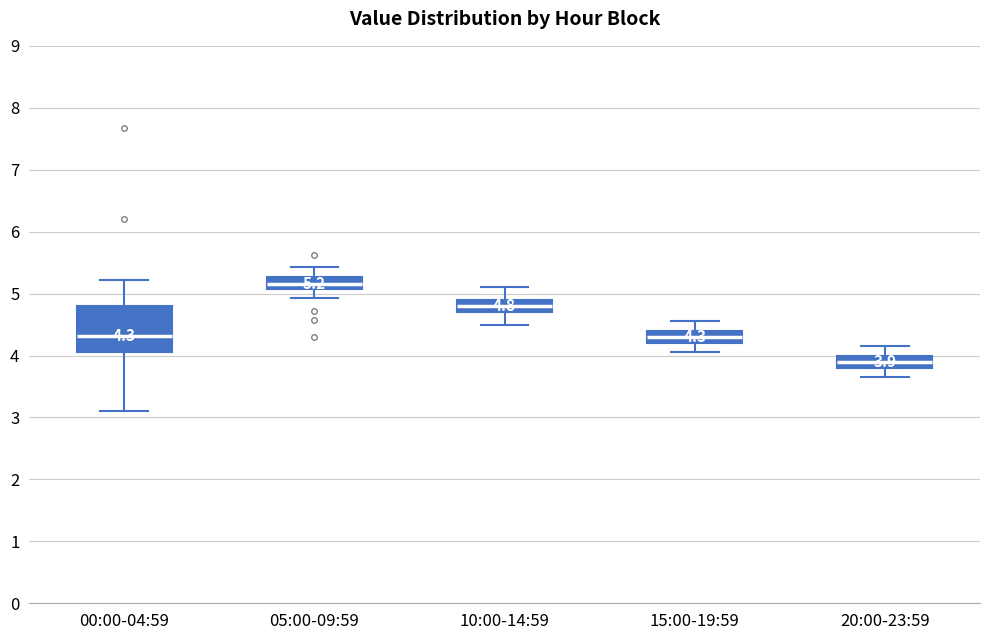

Which box's median line is the lowest?

20:00-23:59